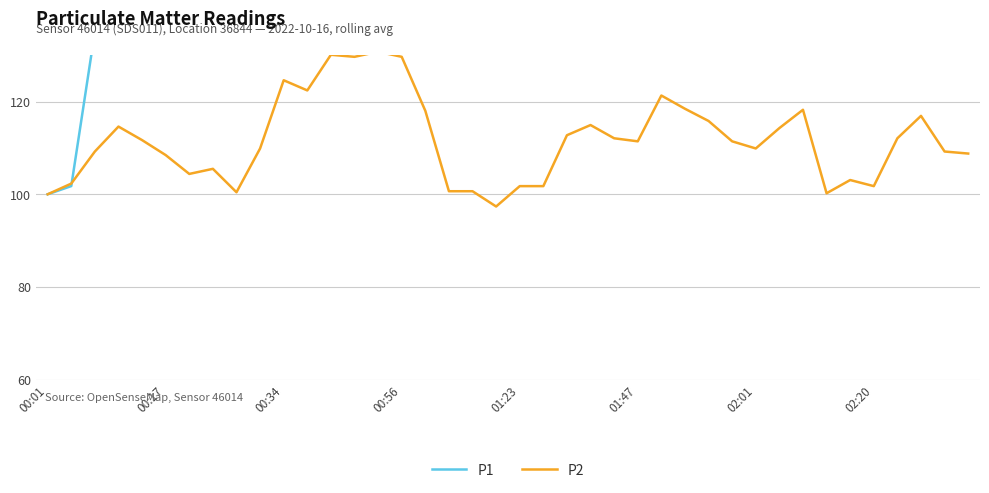

At 32, list the series in order from largest to smallest.

P1, P2